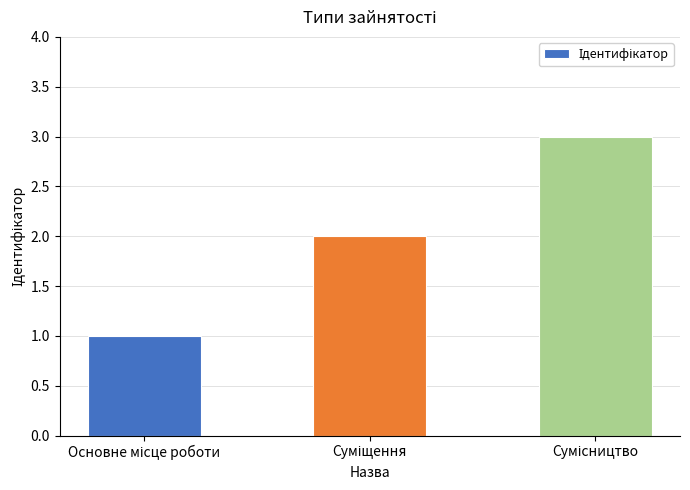

What is the sum of all values?

6